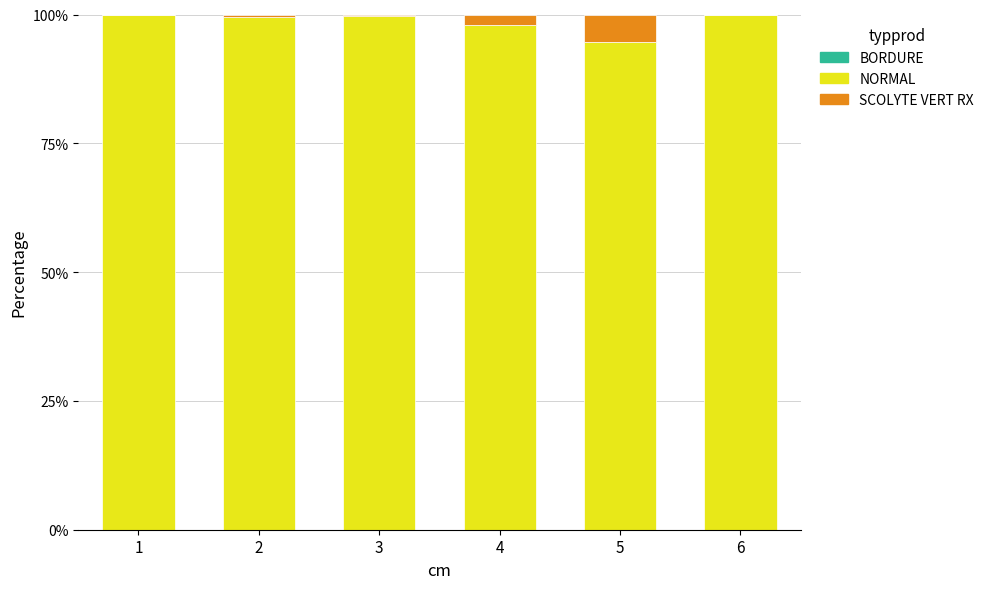

How many distinct data groups are displayed?

3